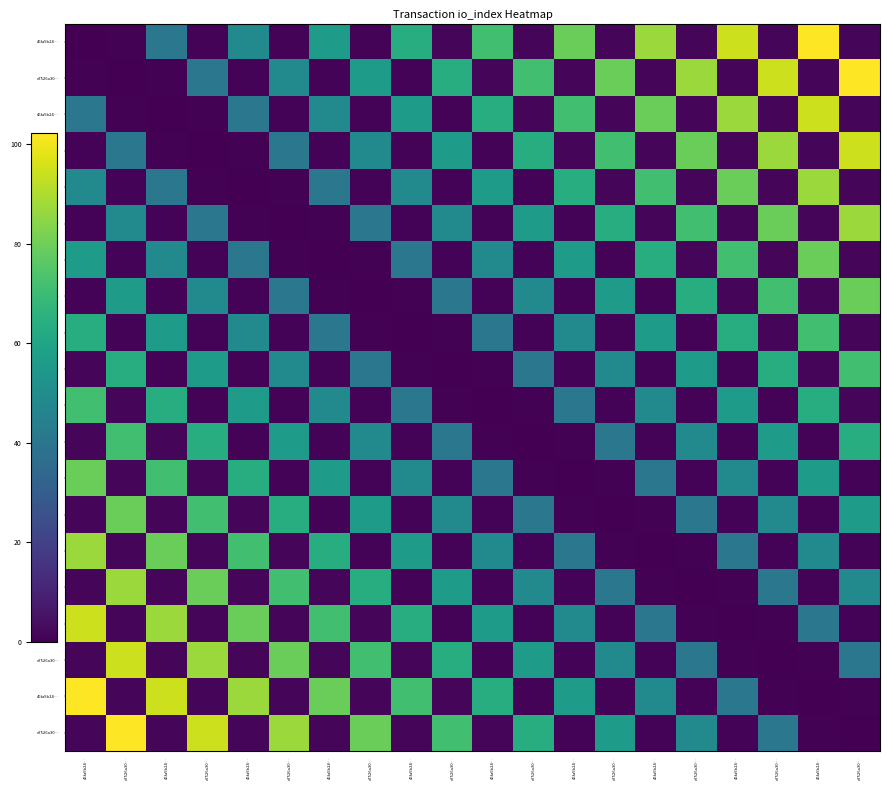

What is the greatest value displayed?

102.3